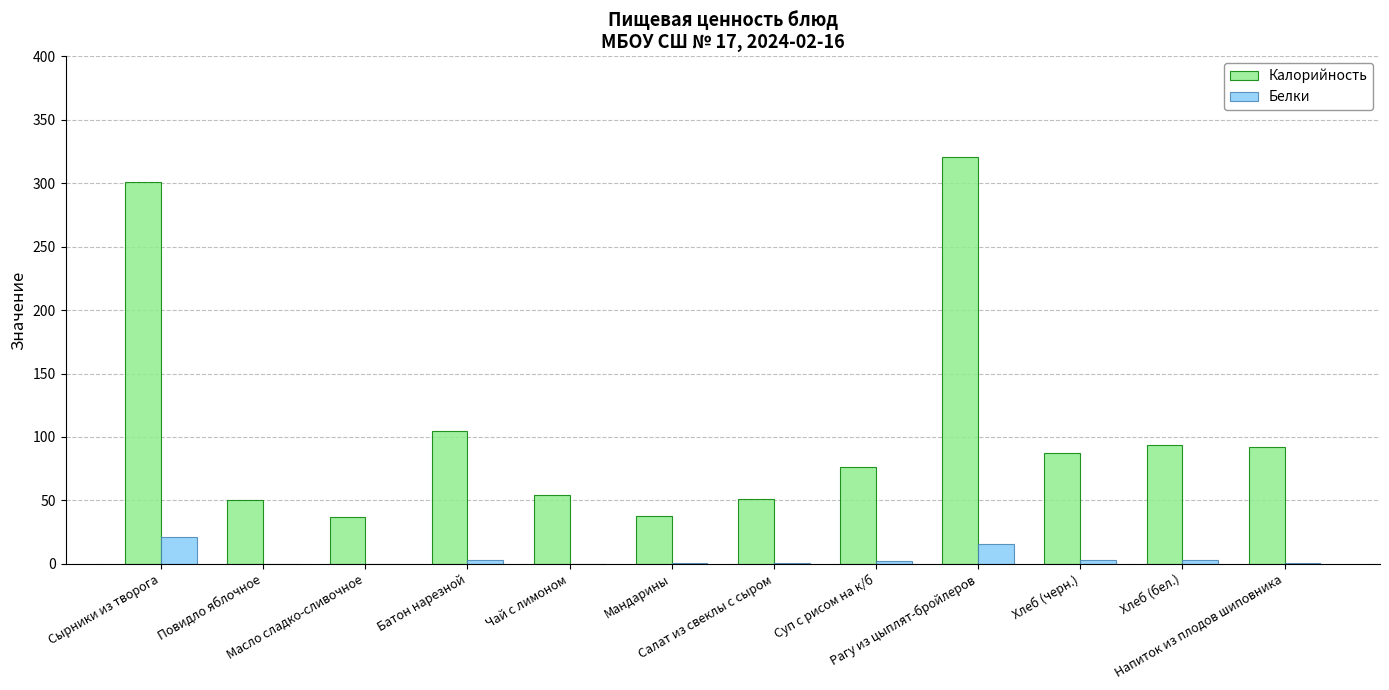

Are the bars horizontal?

No